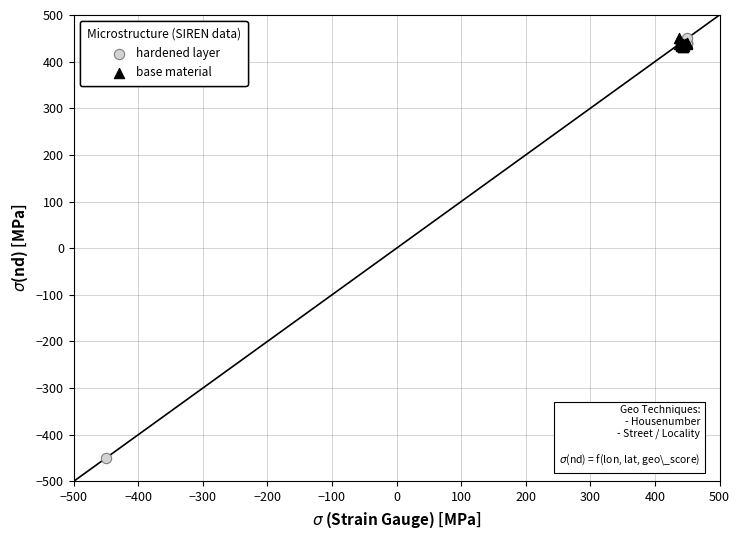

Which series has the widest spread of Y values?

hardened layer